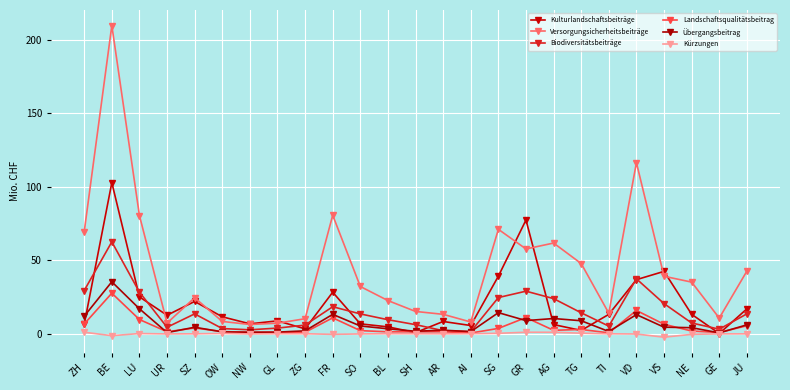

The value of Versorgungsicherheitsbeiträge at NW is 1.4. True or false?

False